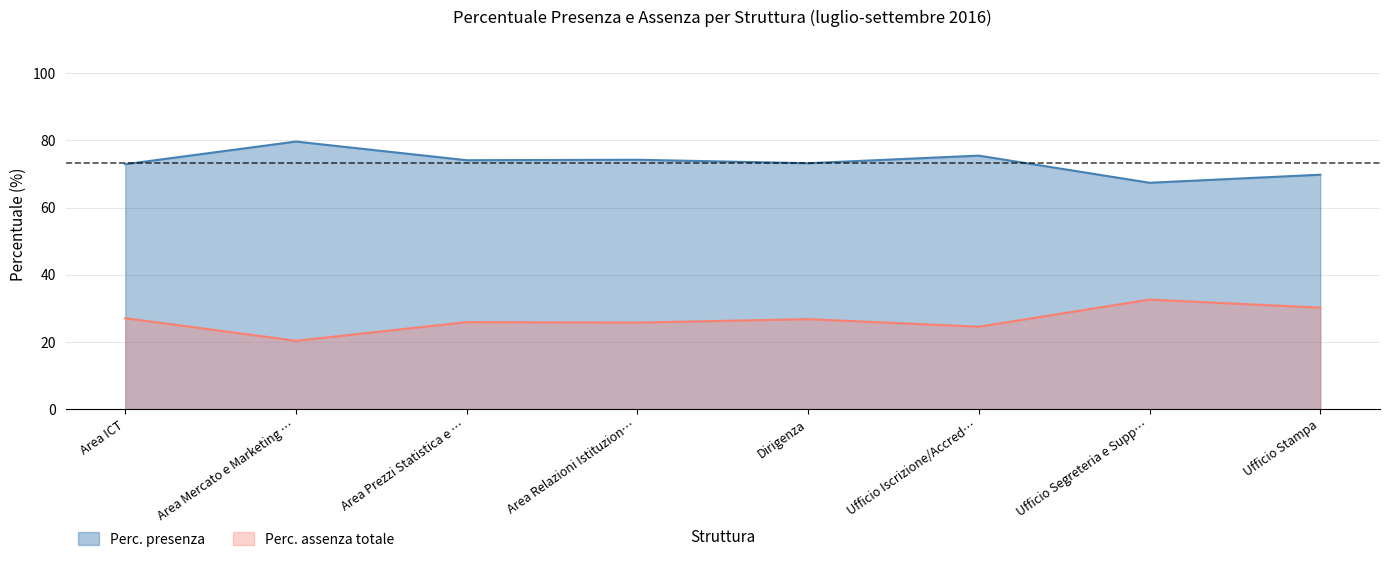

Which series has the widest spread of values?

Perc. assenza totale